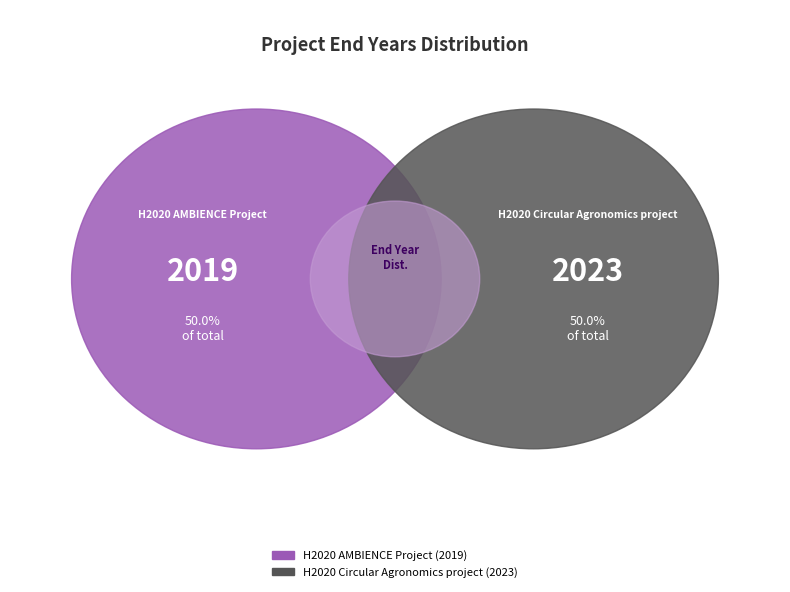

Is it true that H2020 Circular Agronomics project is 60% of the pie?

False